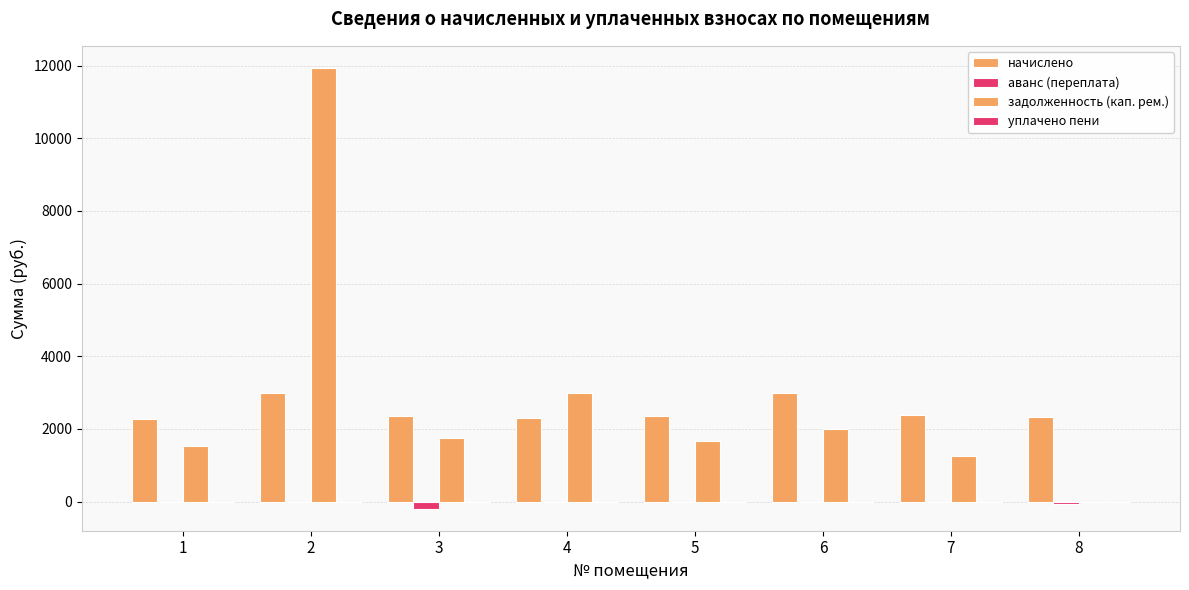

How many data points does each series have?

8